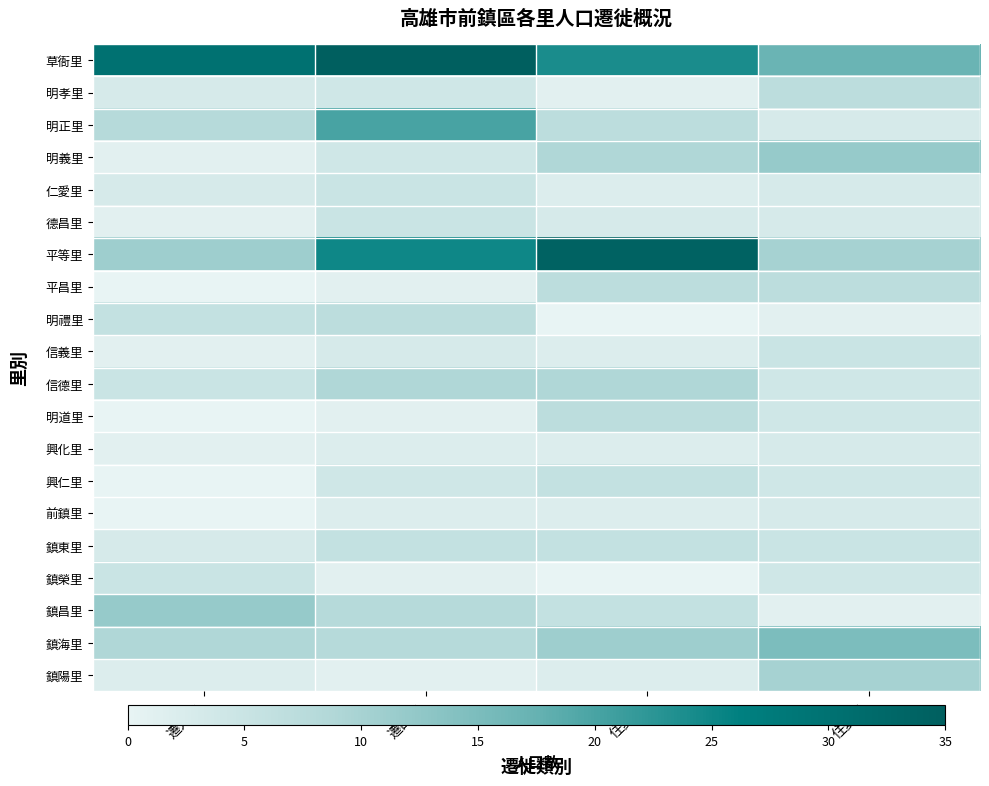

Which has a higher value, 住變出 or 遷入數?

遷入數